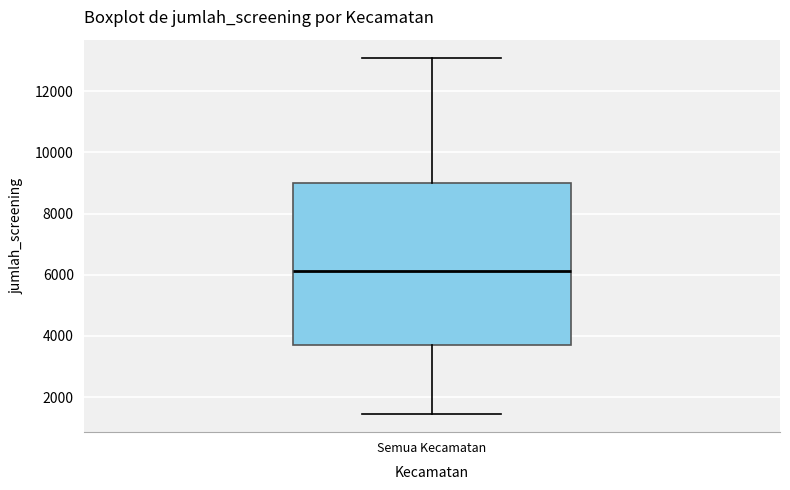

Read this box plot against the y-axis: the position of the median line, the range covered by the box, and the ends of both whiskers. The values are not printed on the chart, so give them approximately, as read against the axis.

median 6200, box 3600 to 9000, whiskers 1400 to 13200